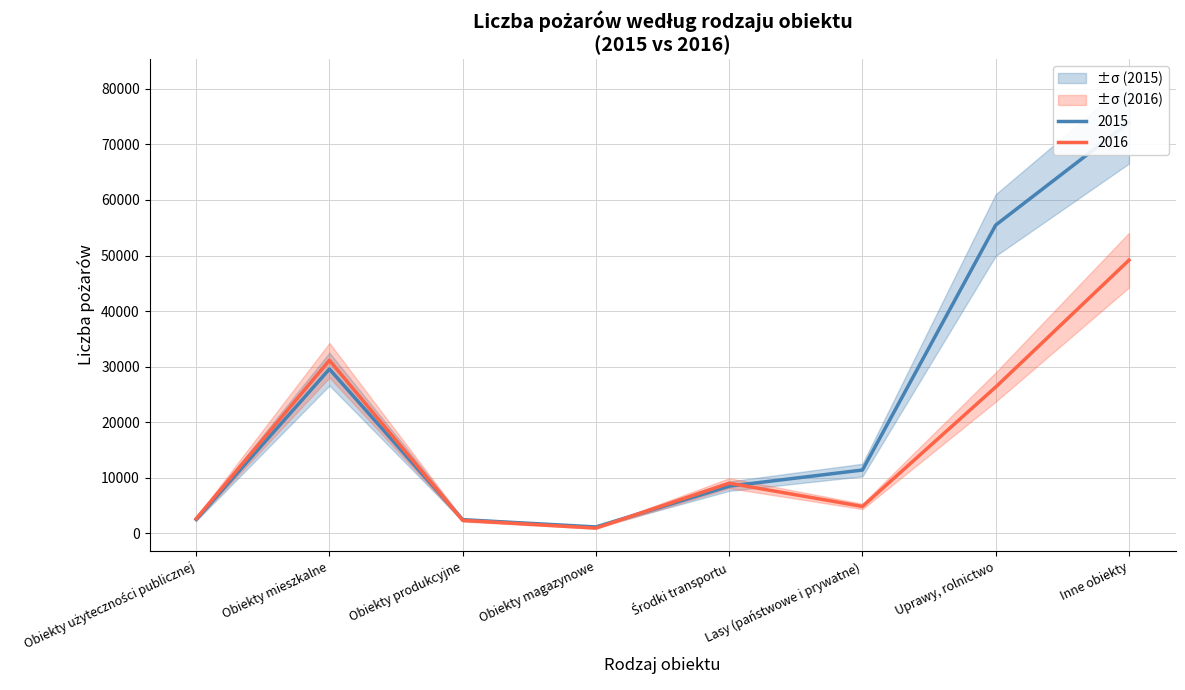

Which has a higher value, Inne obiekty or Obiekty użyteczności publicznej?

Inne obiekty